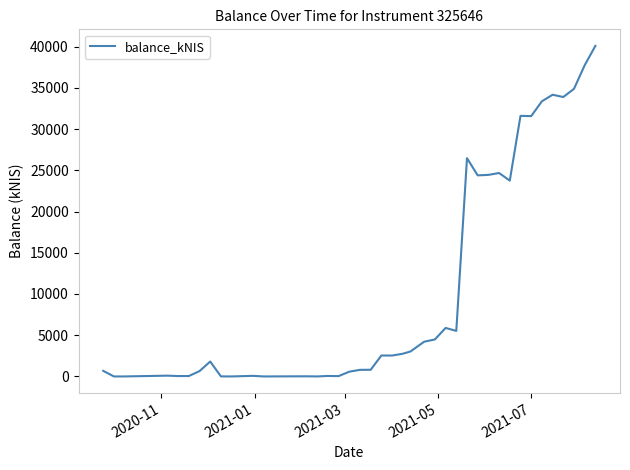

What is the maximum value shown in the chart?

40085.4